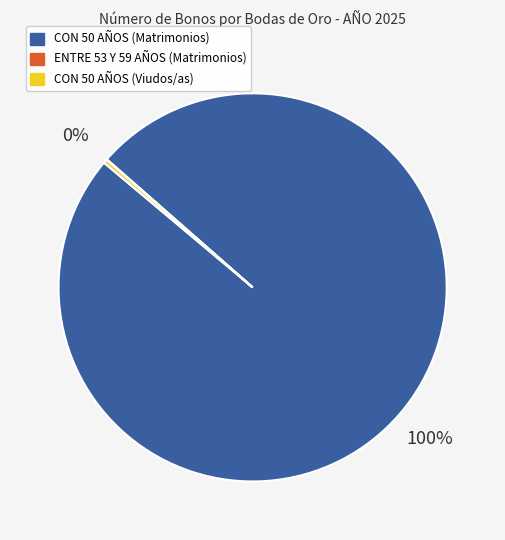

To the nearest percent, what is the difference between the largest and smallest slice percentages?

100%